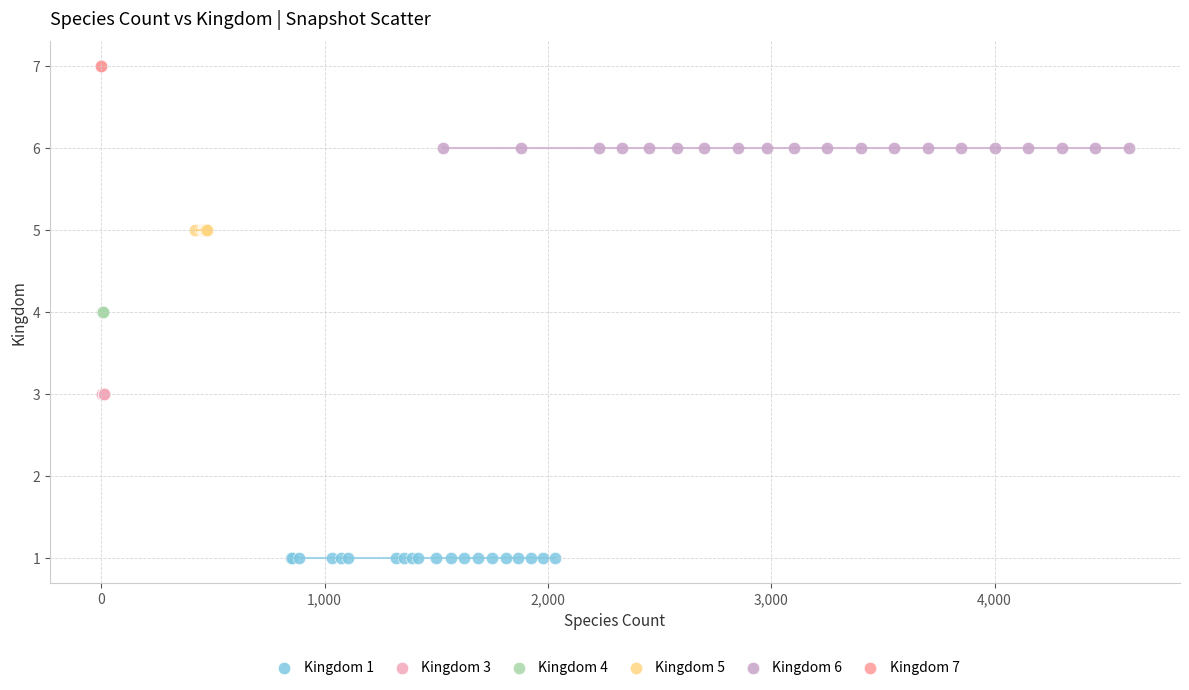

Which series contains the highest Y value?

Kingdom 7